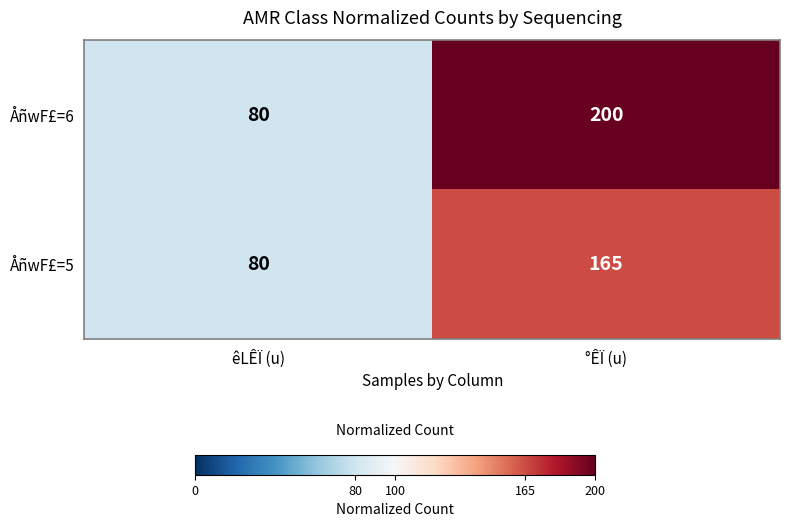

Reading left to right, what are all the values shown in this chart?

ÅñwF£=6: êLÊÏ (u)=80	°ÊÏ (u)=200
ÅñwF£=5: êLÊÏ (u)=80	°ÊÏ (u)=165